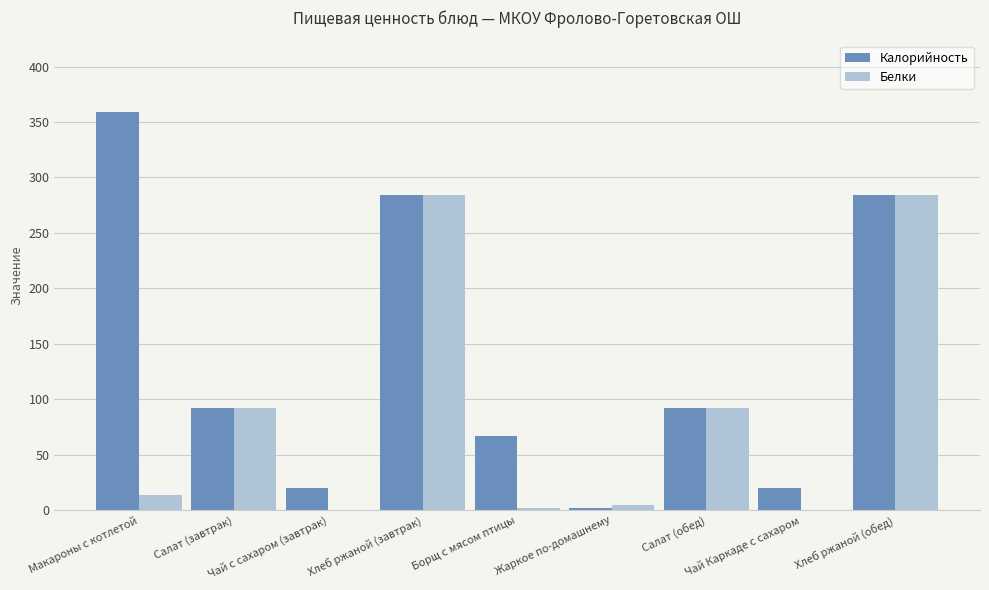

What is the sum of all Белки values?

773